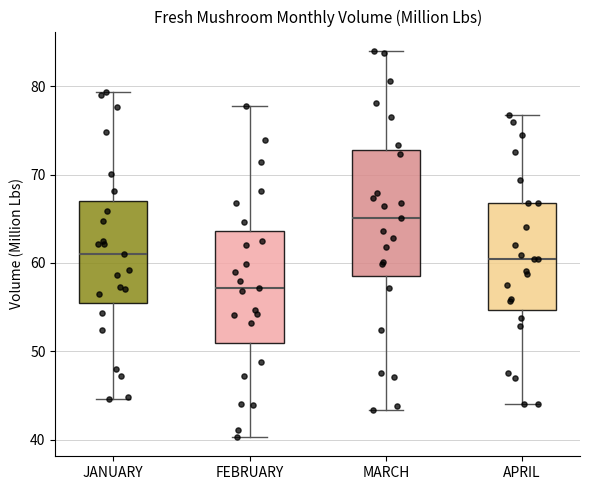

Which box's median line is the lowest?

FEBRUARY